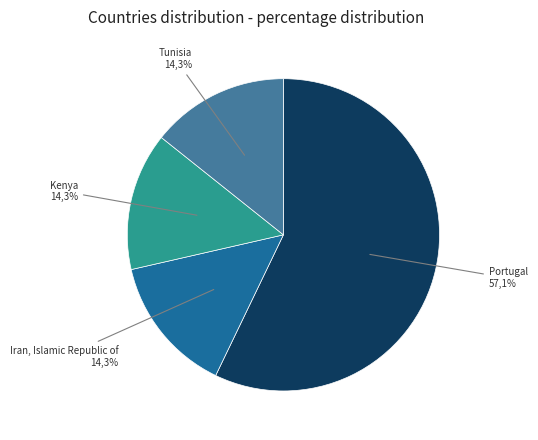

True or false: Iran, Islamic Republic of accounts for 1% of the total.

False